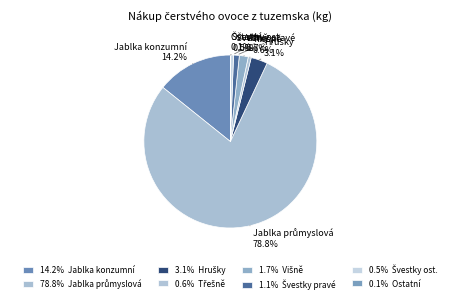

Is there any slice that represents more than half of the pie?

Yes